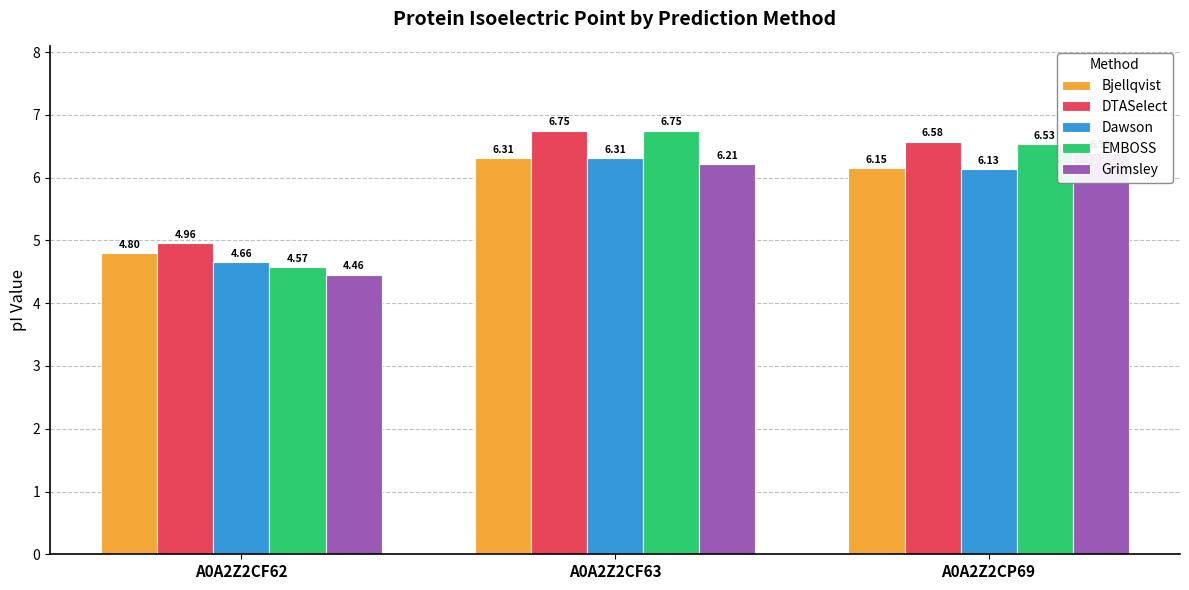

The Grimsley series shows 6.4 at A0A2Z2CP69. True or false?

True